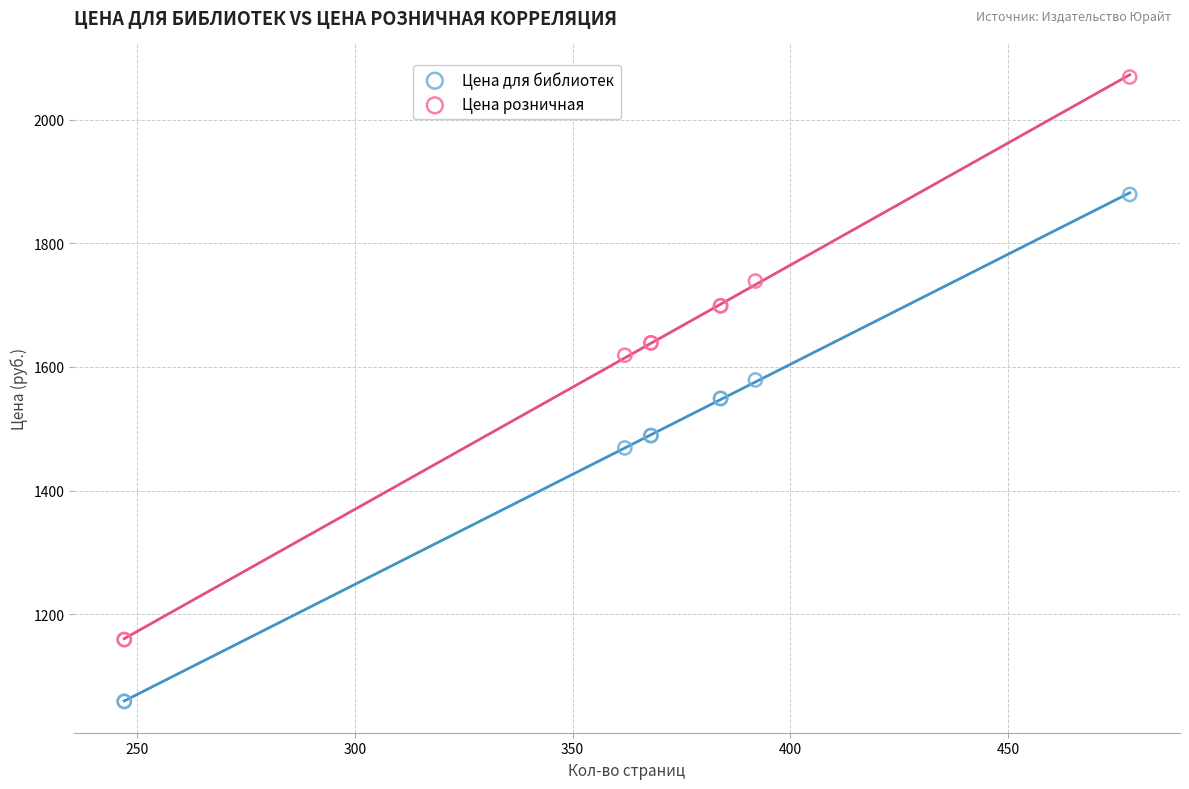

What are all the series names shown in the legend?

Цена для библиотек, Цена розничная